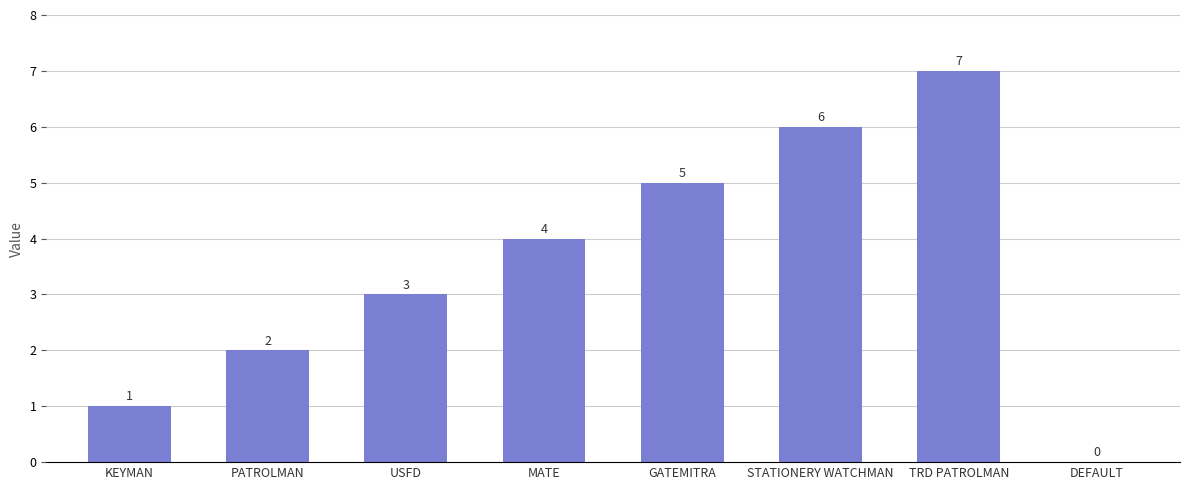

How many categories are shown in the chart?

8